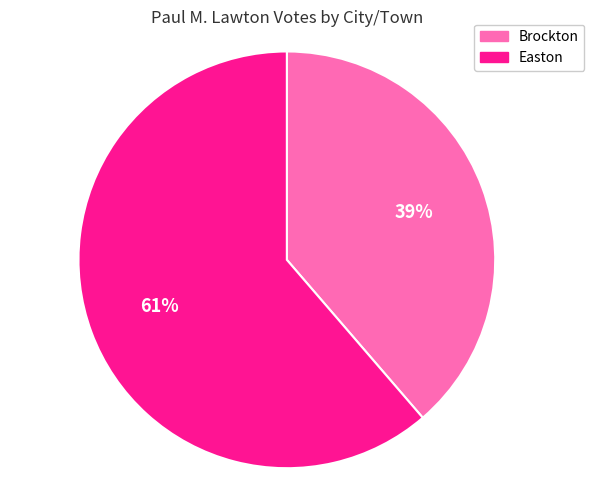

Is the sum of Brockton and Easton greater than half?

Yes